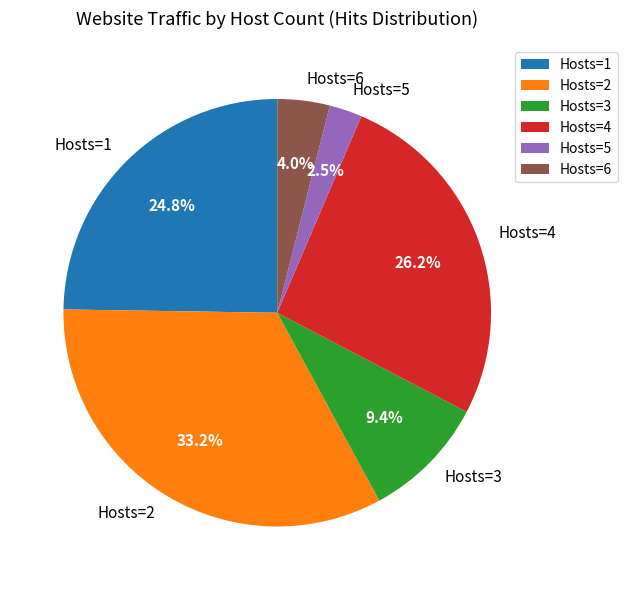

Does any single category account for the majority?

No